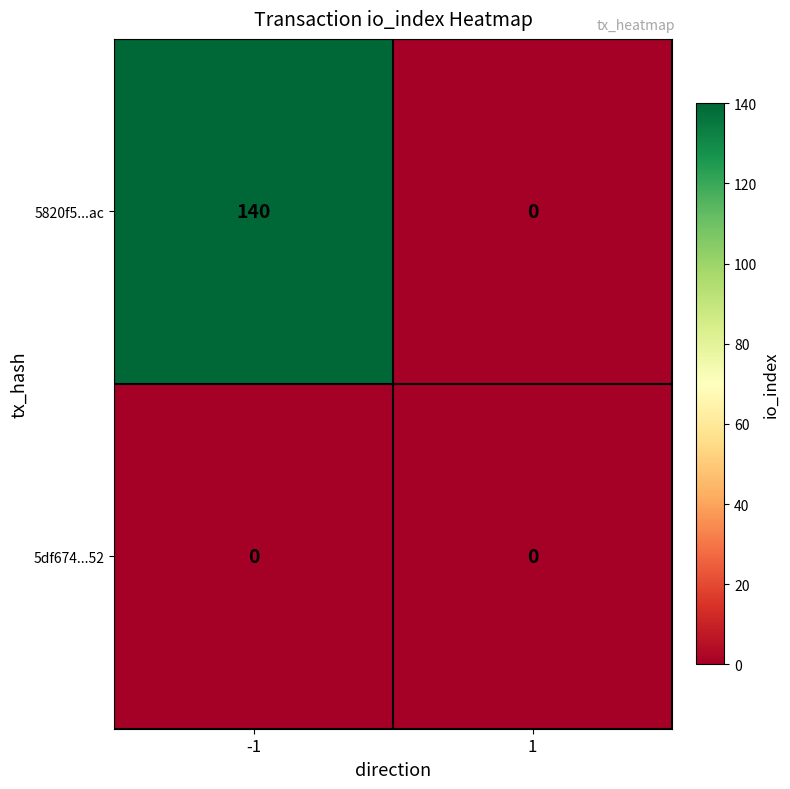

What is the difference between the 5820f5...ac values at -1 and 1?

140